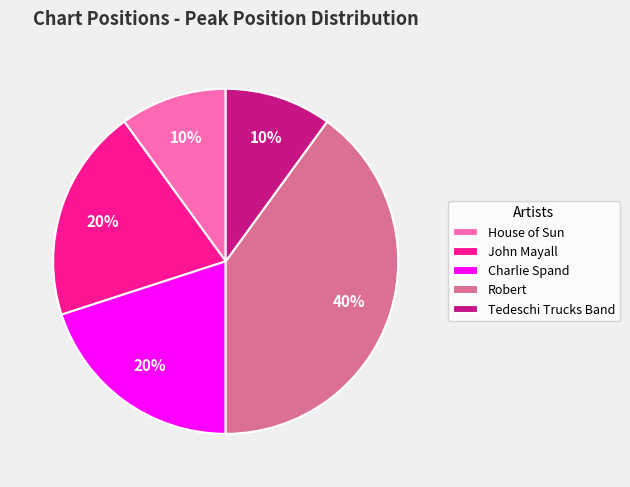

Between Charlie Spand and Robert, which is larger?

Robert